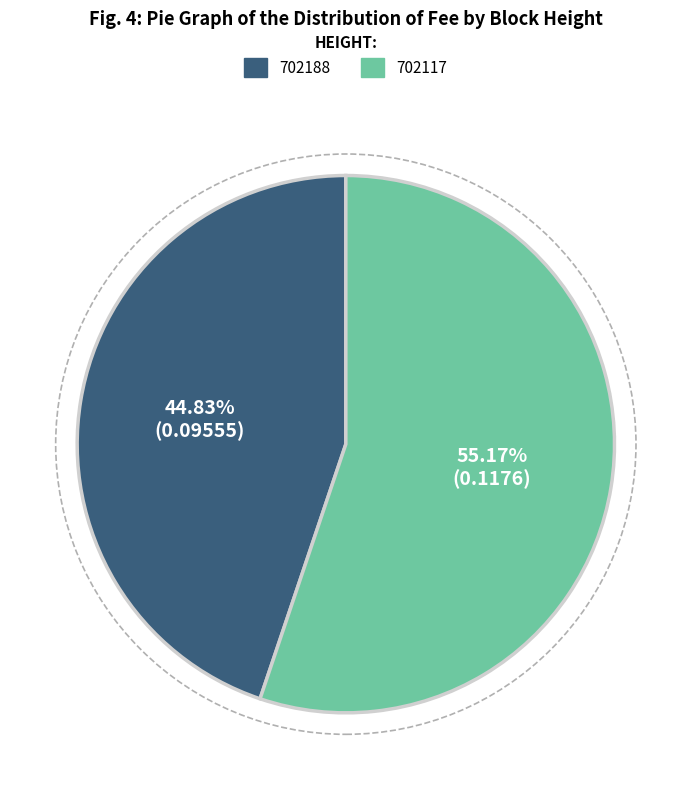

True or false: 702117 accounts for 55% of the total.

True